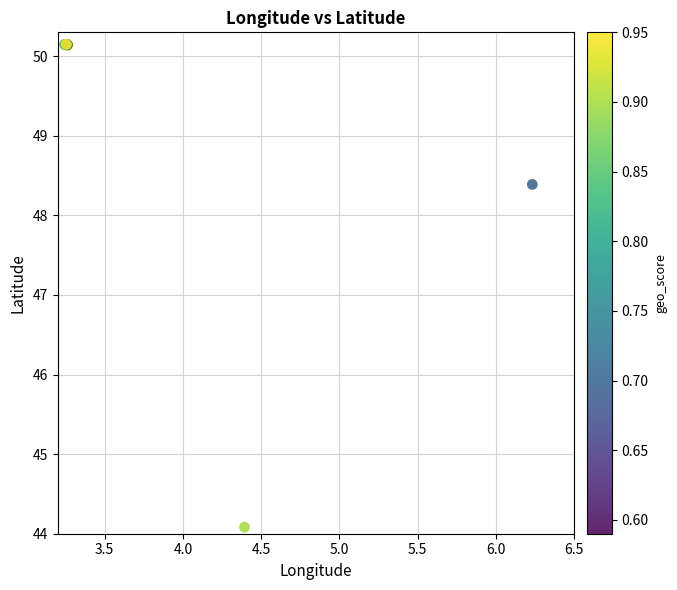

What Y value in the scatter plot is closest to 47?

48.4